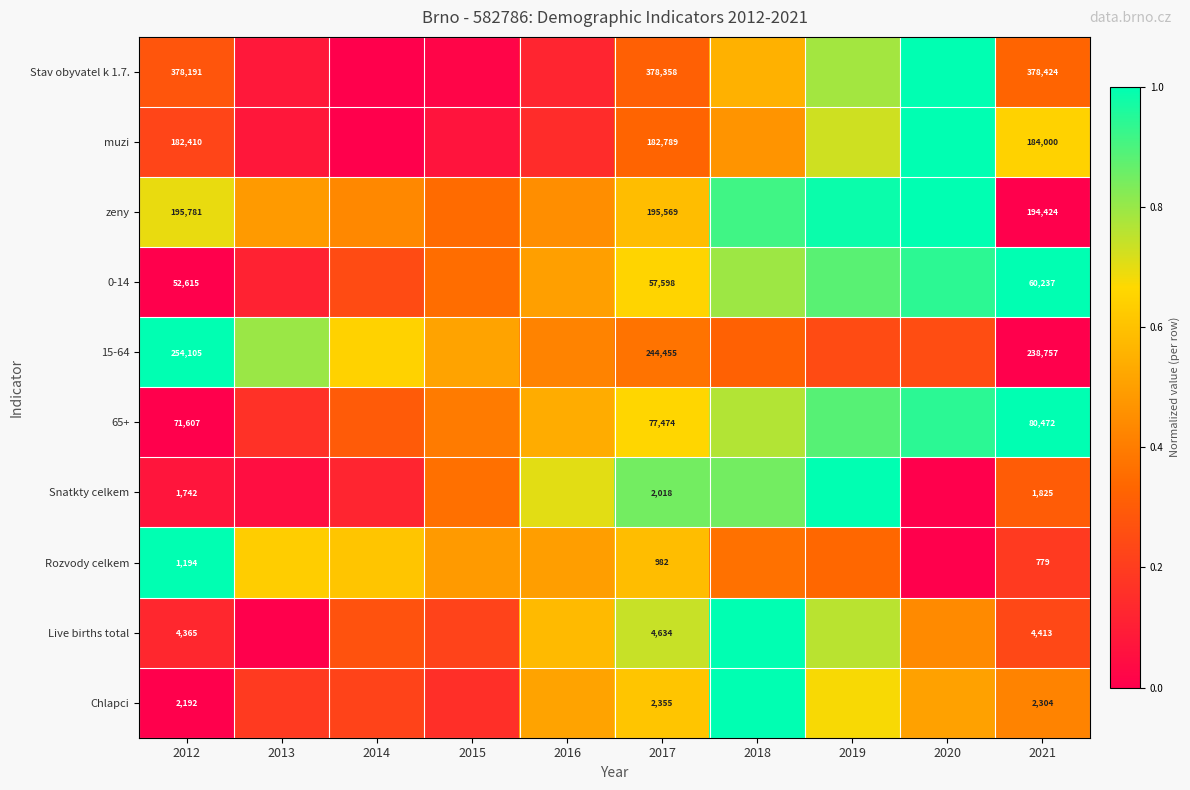

Rank the categories by Rozvody celkem value from lowest to highest.

2020, 2021, 2019, 2018, 2015, 2016, 2017, 2014, 2013, 2012